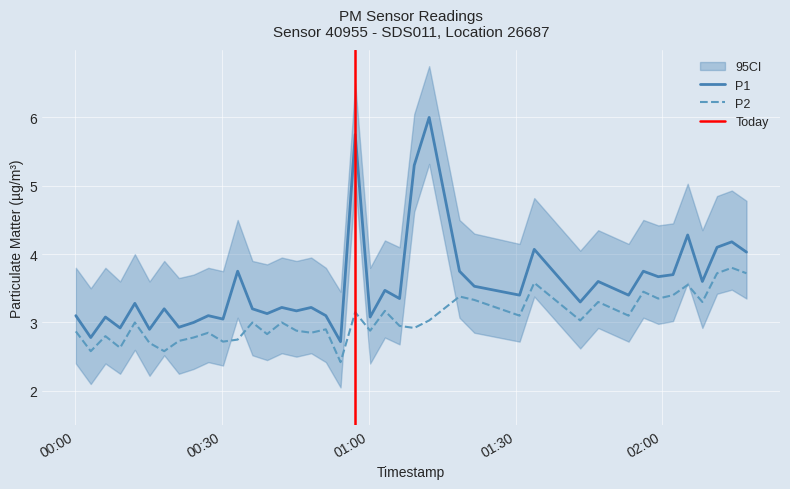

At how many categories does at least one series exceed 5?

3